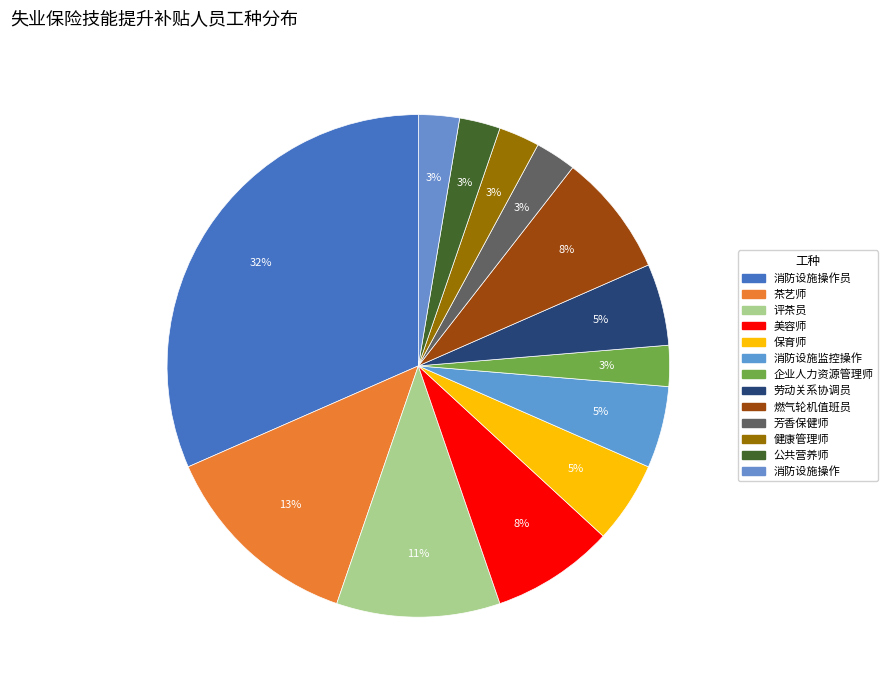

Is there any slice that represents more than half of the pie?

No